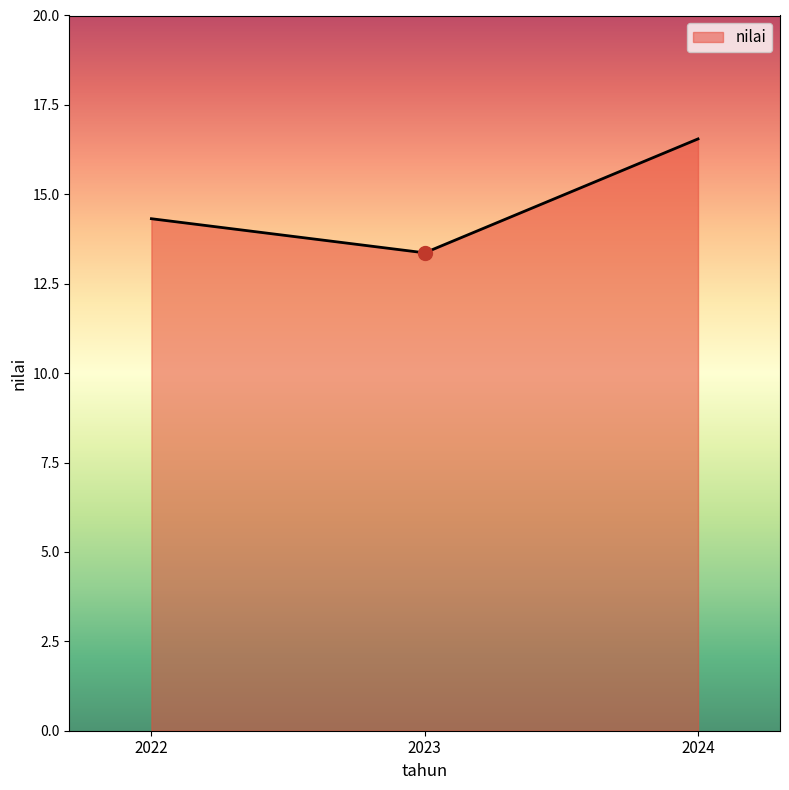

What is the minimum value shown in the chart?

13.4